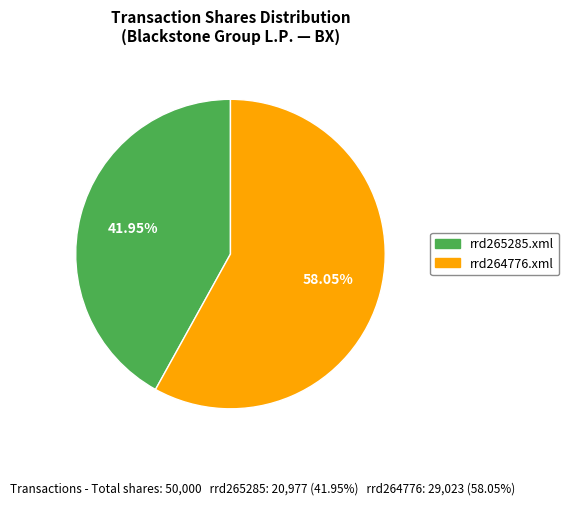

Which category has the biggest portion of the pie?

rrd264776.xml